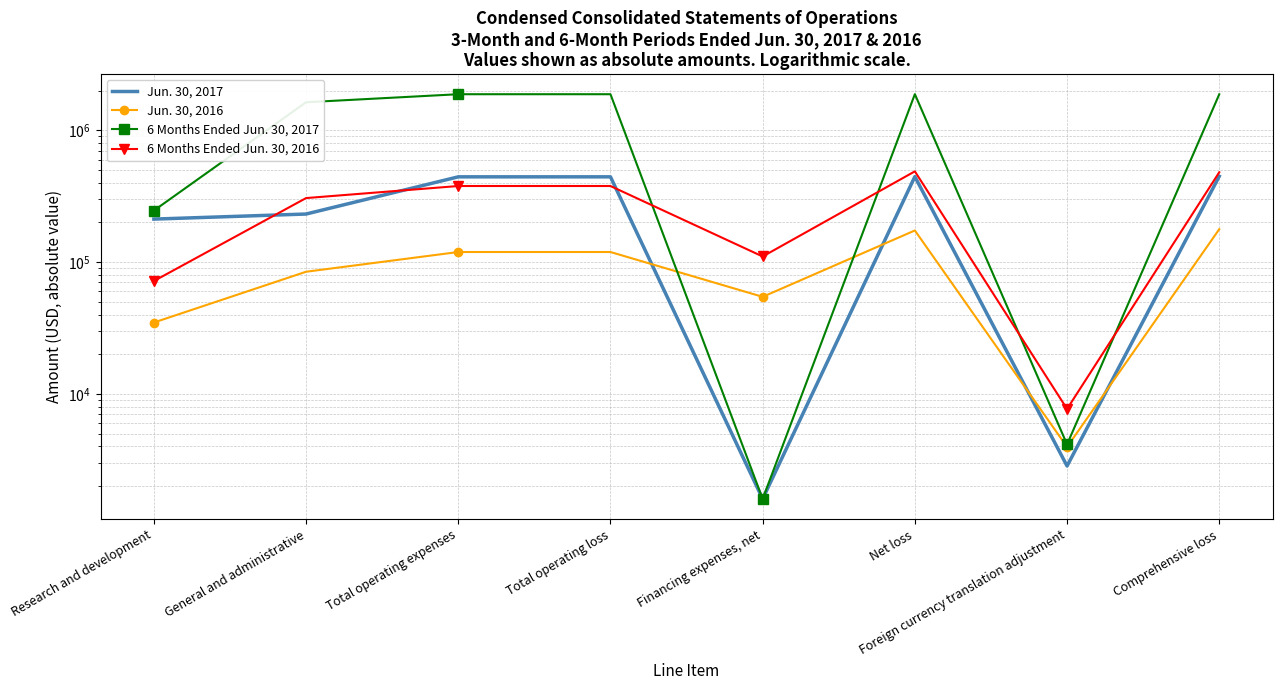

What is the sum of all 6 Months Ended Jun. 30, 2017 values?

9399280